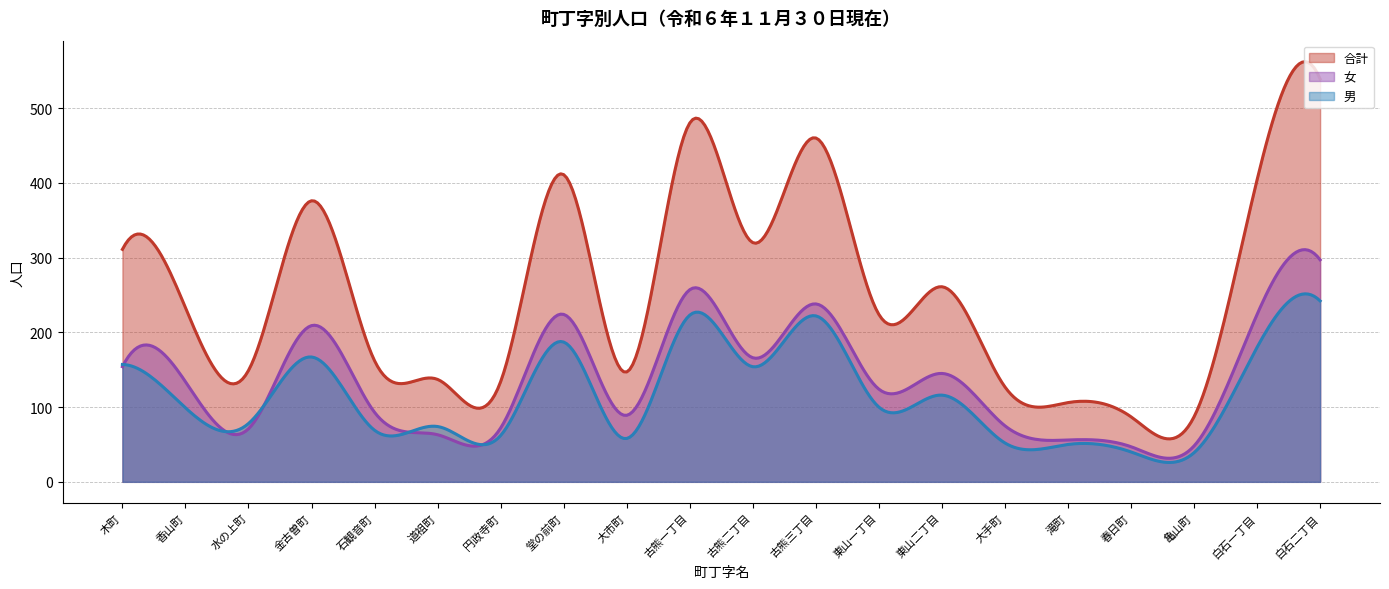

Rank the series by their maximum value, from highest to lowest.

合計, 女, 男